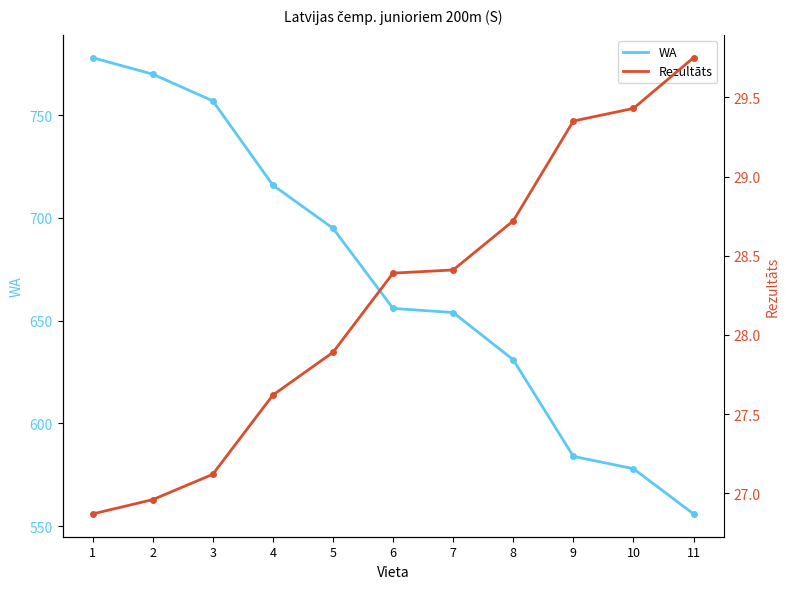

True or false: WA and Rezultāts intersect in this chart.

False